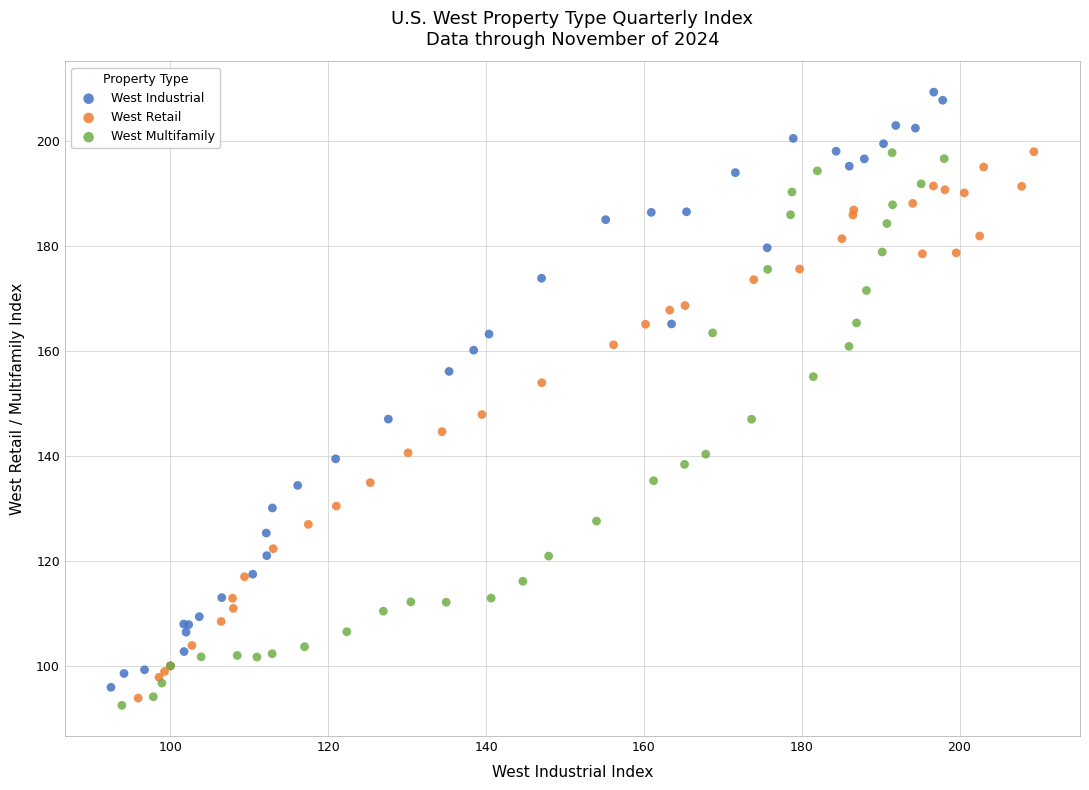

Which series reaches the maximum Y coordinate?

West Industrial